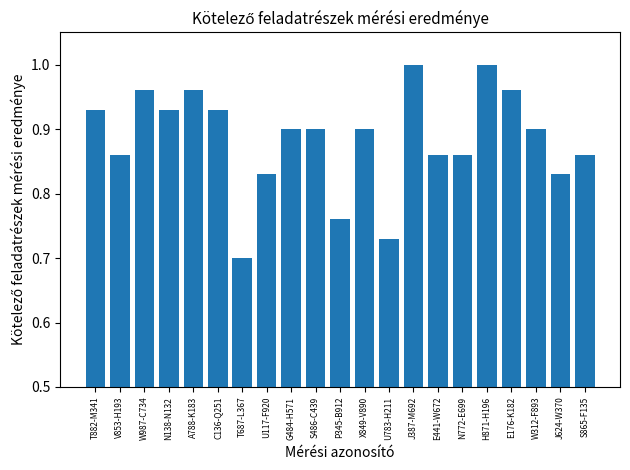

What is the difference between the maximum and minimum values?

0.3